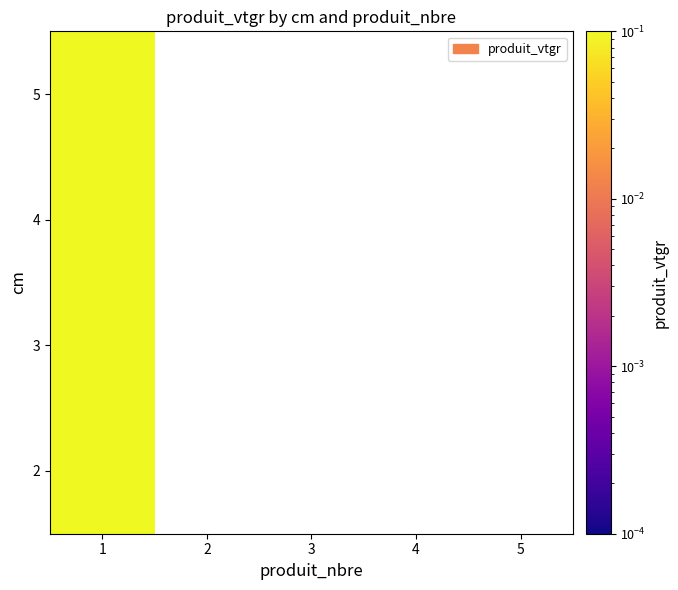

At which category is the sum across all series the highest?

1